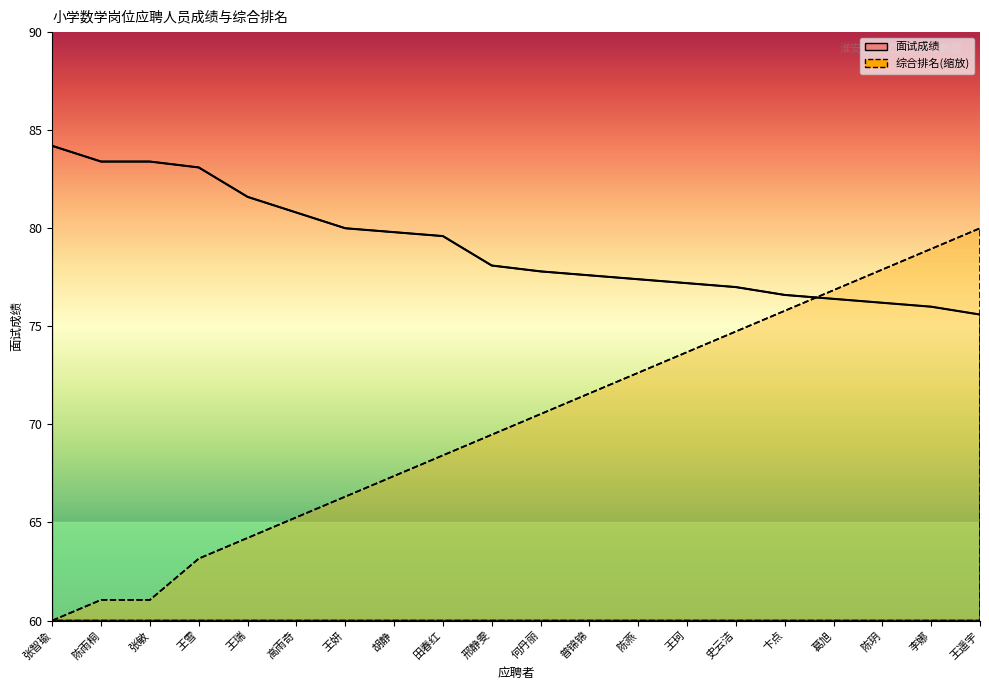

Between 王珂 and 王妍, which is larger?

王妍